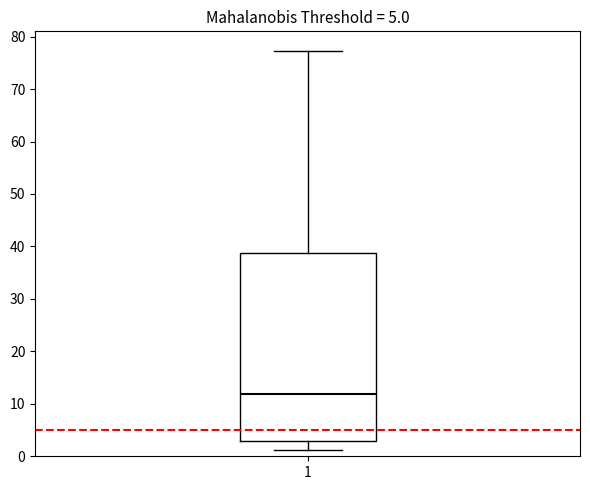

Read this box plot against the y-axis: the position of the median line, the range covered by the box, and the ends of both whiskers. The values are not printed on the chart, so give them approximately, as read against the axis.

median 12, box 3 to 39, whiskers 1 to 77